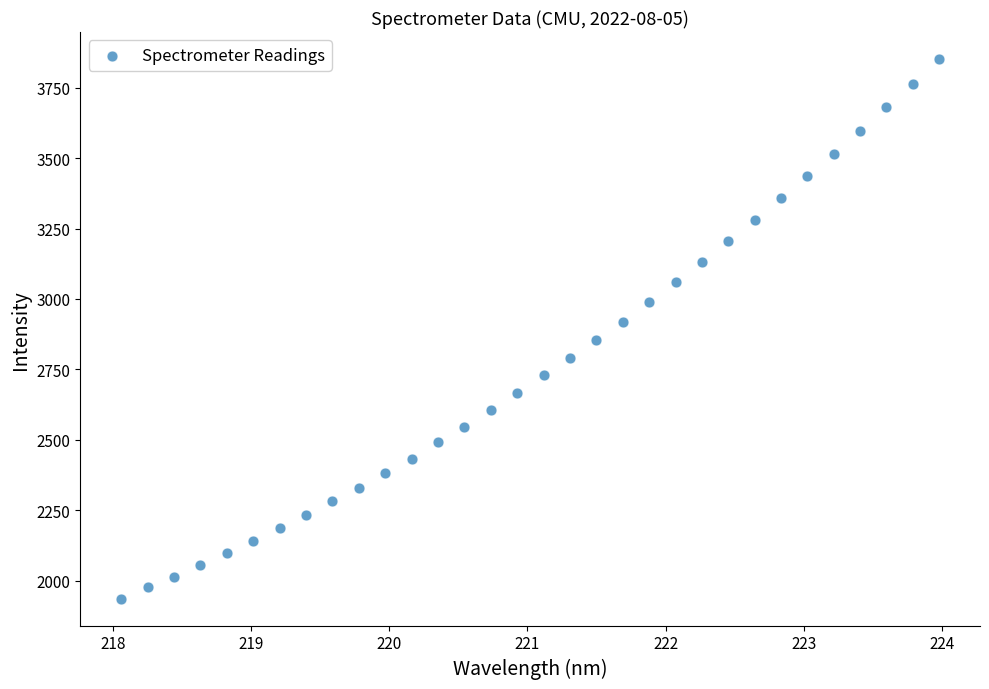

What is the range of X values (max minus min)?

5.9